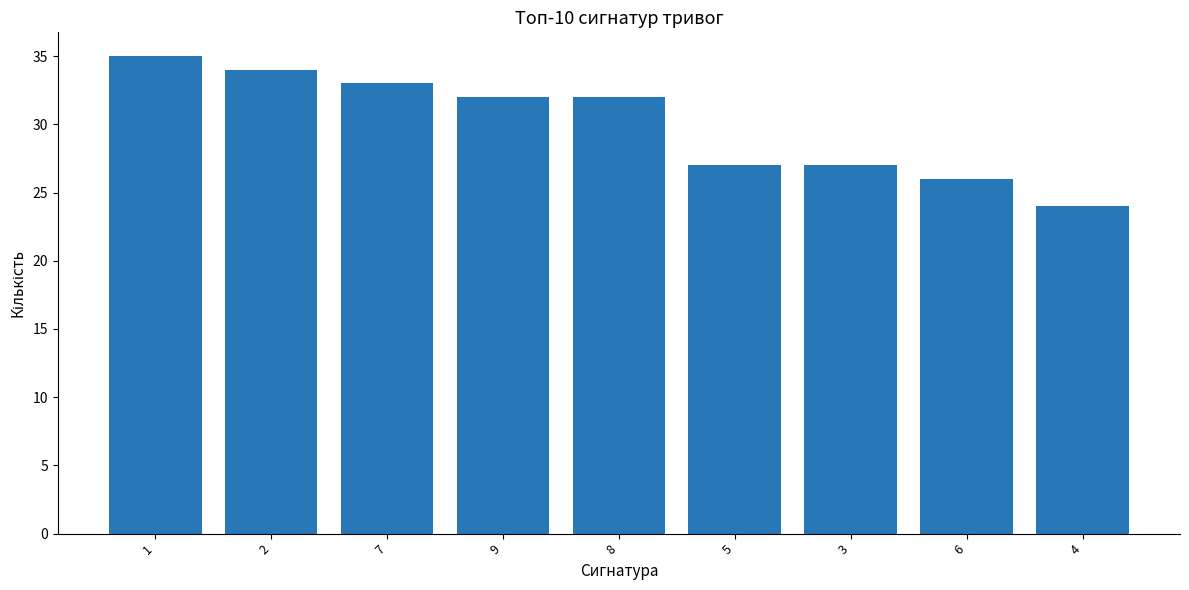

What value does the data have at 1?

35